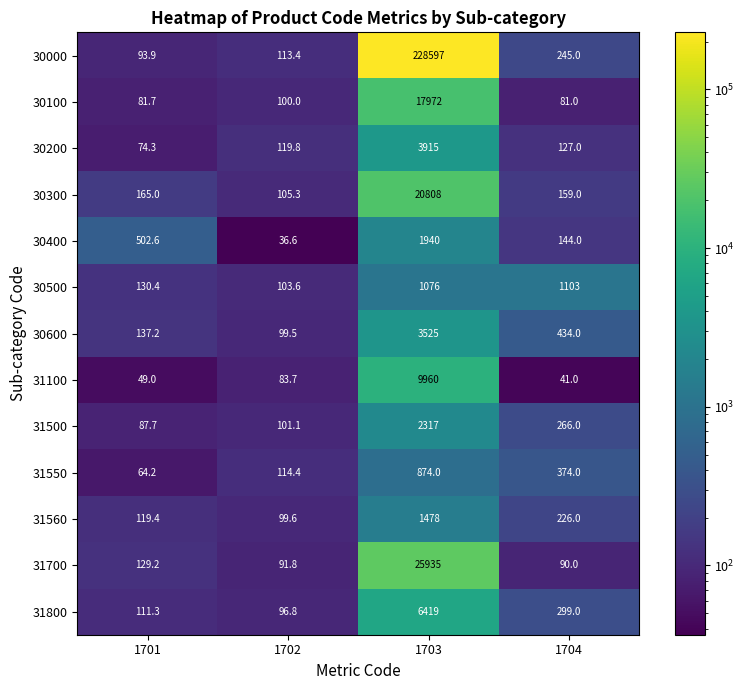

Which series has the largest total across all categories?

30000